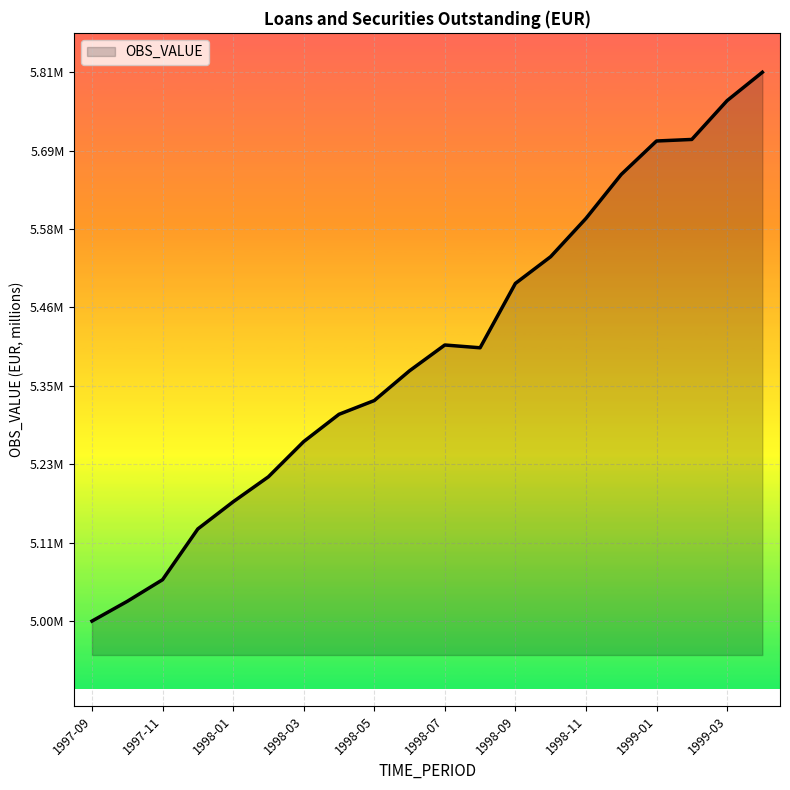

Reading right to left, what are all the values shown in this chart?

5807409.0	5765602.0	5708429.0	5706146.0	5656853.0	5592050.0	5535709.2	5496296.8	5401498.9	5405595.5	5367593.1	5323730.8	5303467.9	5263245.1	5211406.1	5174554.6	5134609.0	5059814.4	5027936.3	4998832.0